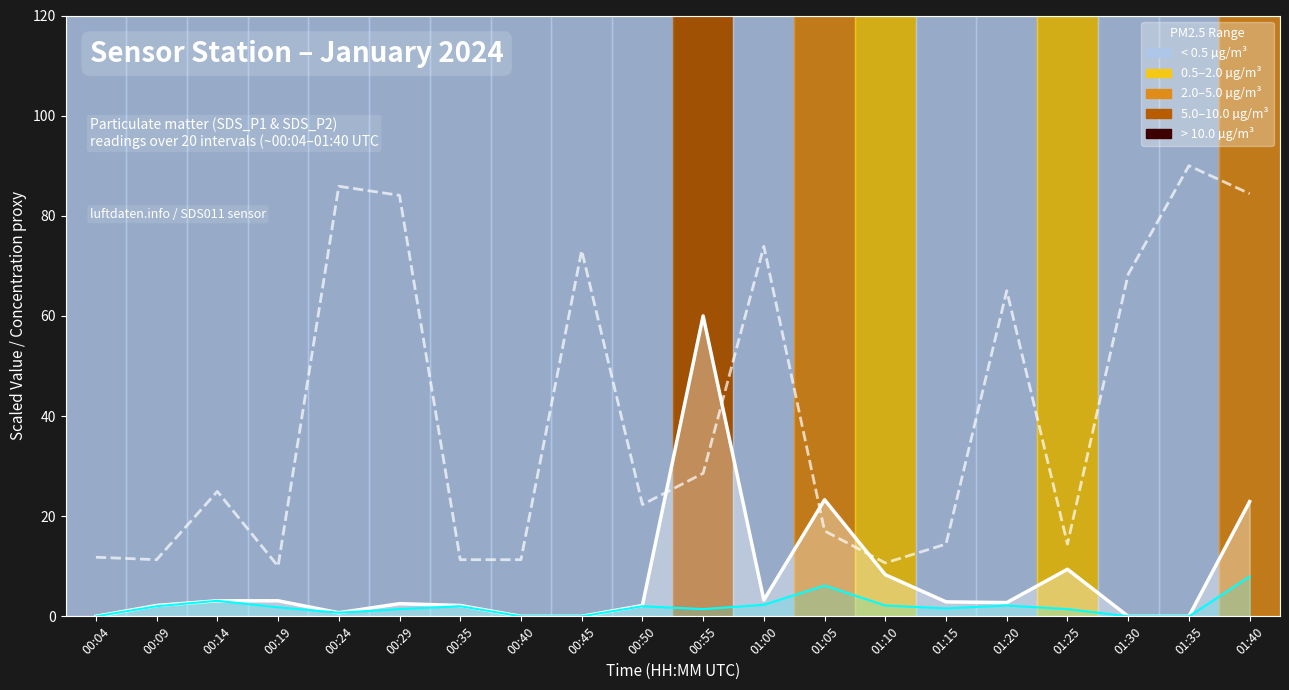

Does the chart display data point markers on the line(s)?

No